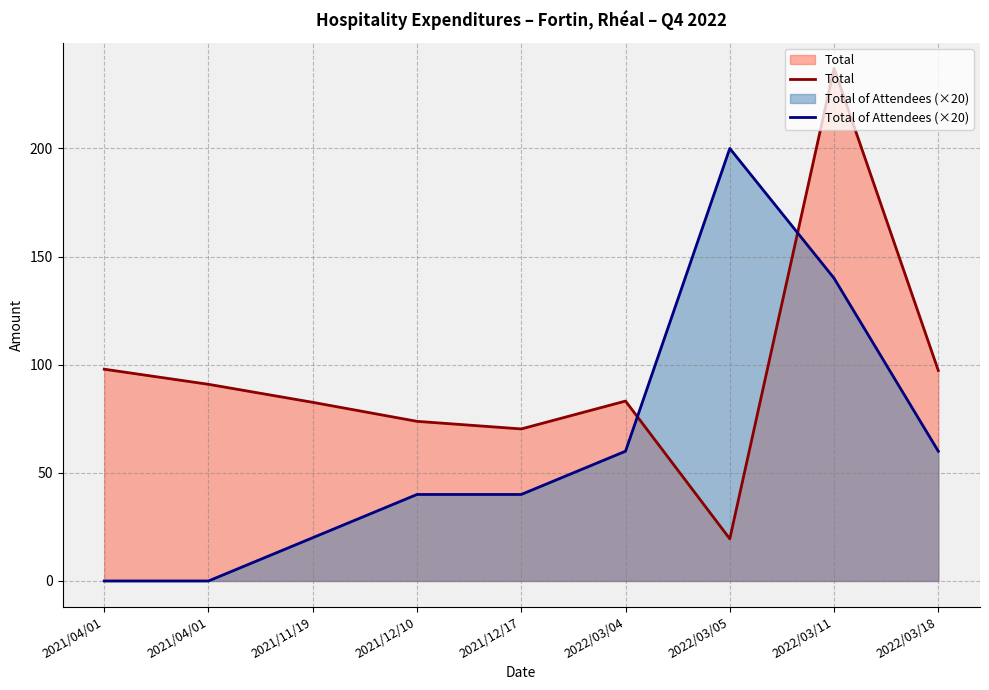

What is the difference between the second highest and second lowest values in the Total series?

27.6